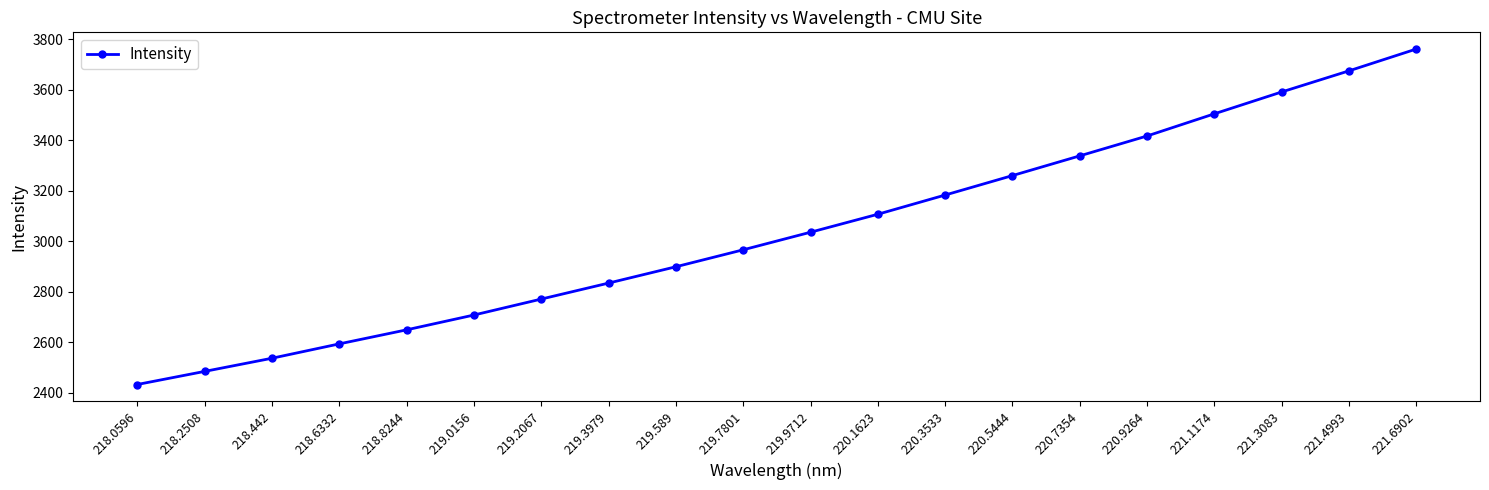

List the labels in order of value, largest first.

221.6902, 221.4993, 221.3083, 221.1174, 220.9264, 220.7354, 220.5444, 220.3533, 220.1623, 219.9712, 219.7801, 219.589, 219.3979, 219.2067, 219.0156, 218.8244, 218.6332, 218.442, 218.2508, 218.0596